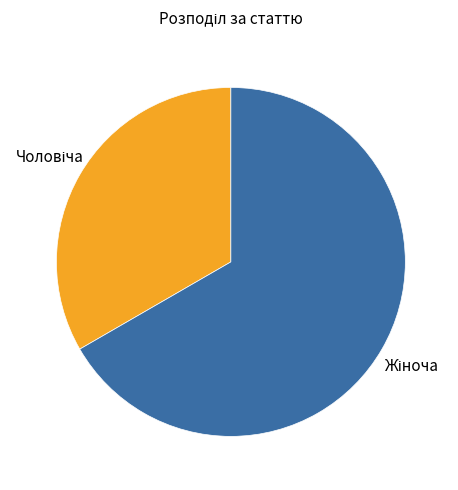

Does any single category account for the majority?

Yes